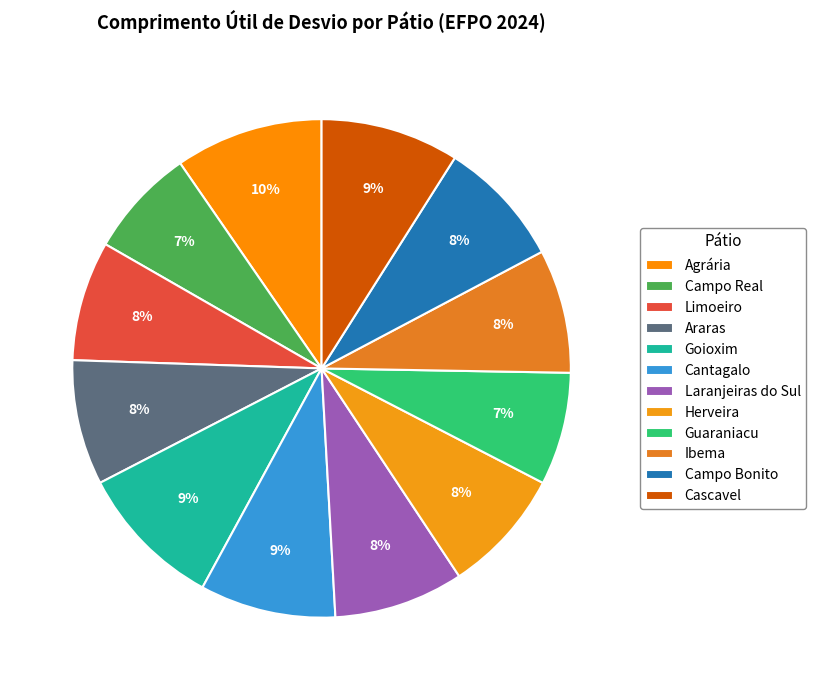

How many slices are in this pie chart?

12